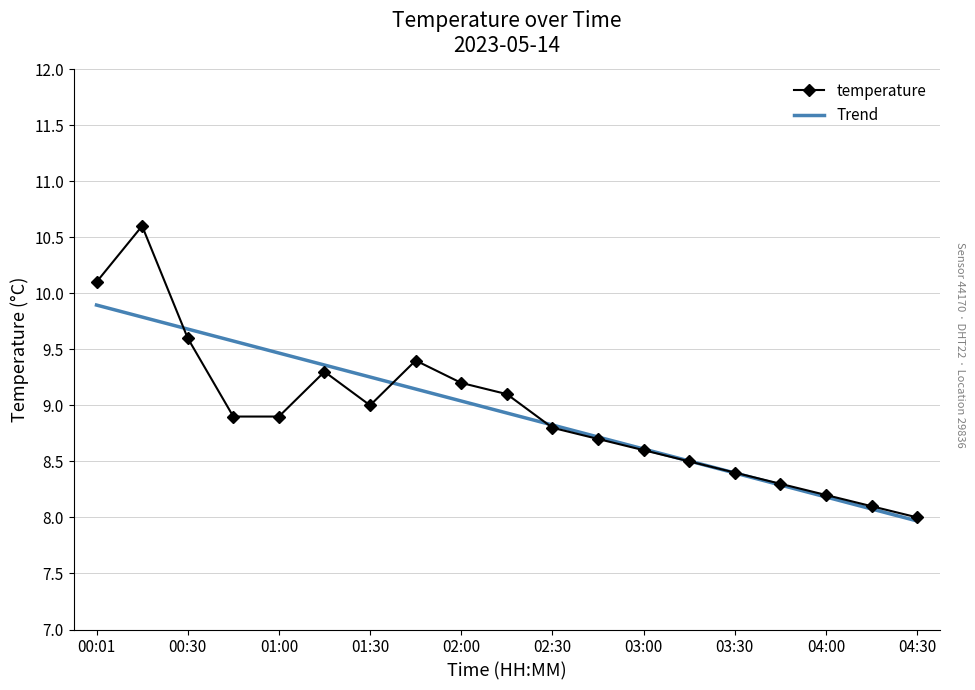

What is the highest value of the Trend series?

9.9